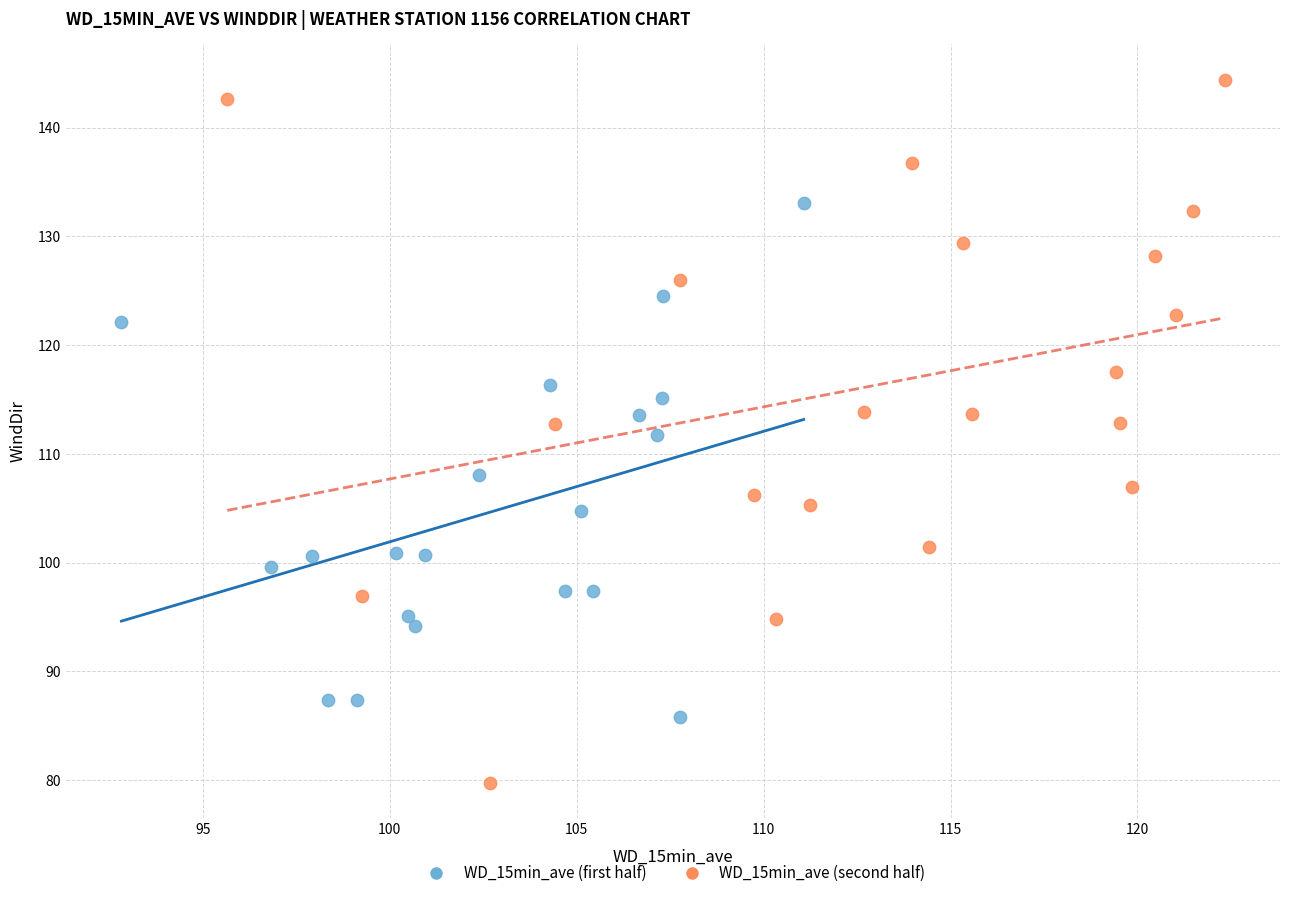

Which series reaches the minimum Y coordinate?

WD_15min_ave (second half)